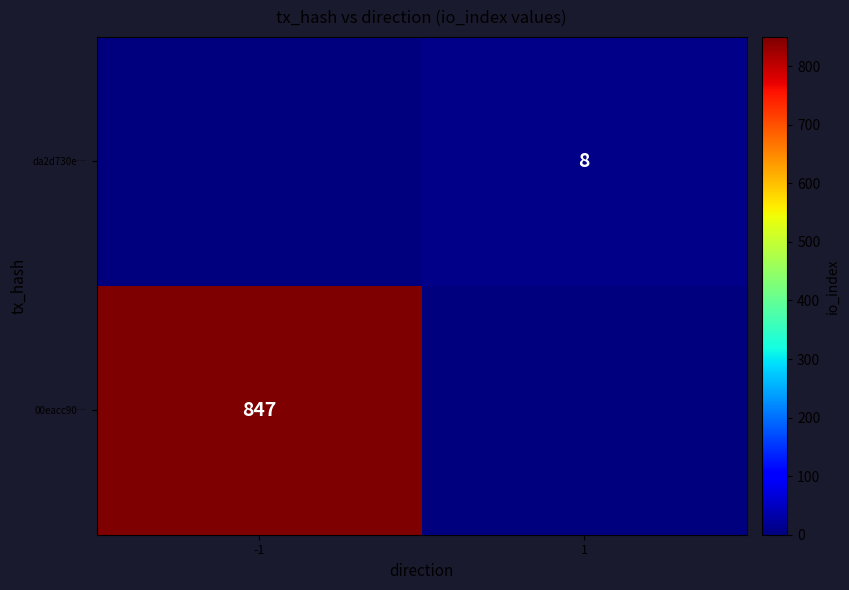

At how many categories does at least one series exceed 562?

1